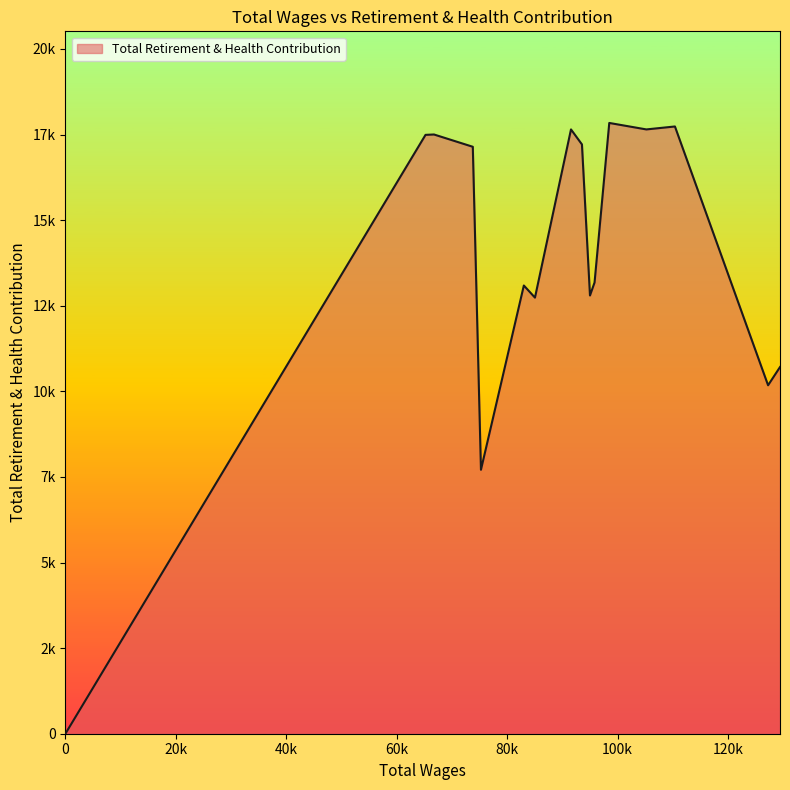

Rank the categories by value from highest to lowest.

98508.0, 110401.0, 105223.0, 91575.0, 66760.0, 65227.0, 93558.0, 73789.0, 95843.0, 83035.0, 95014.0, 85049.0, 129432.0, 127271.0, 75267.0, 0.0, 0.0